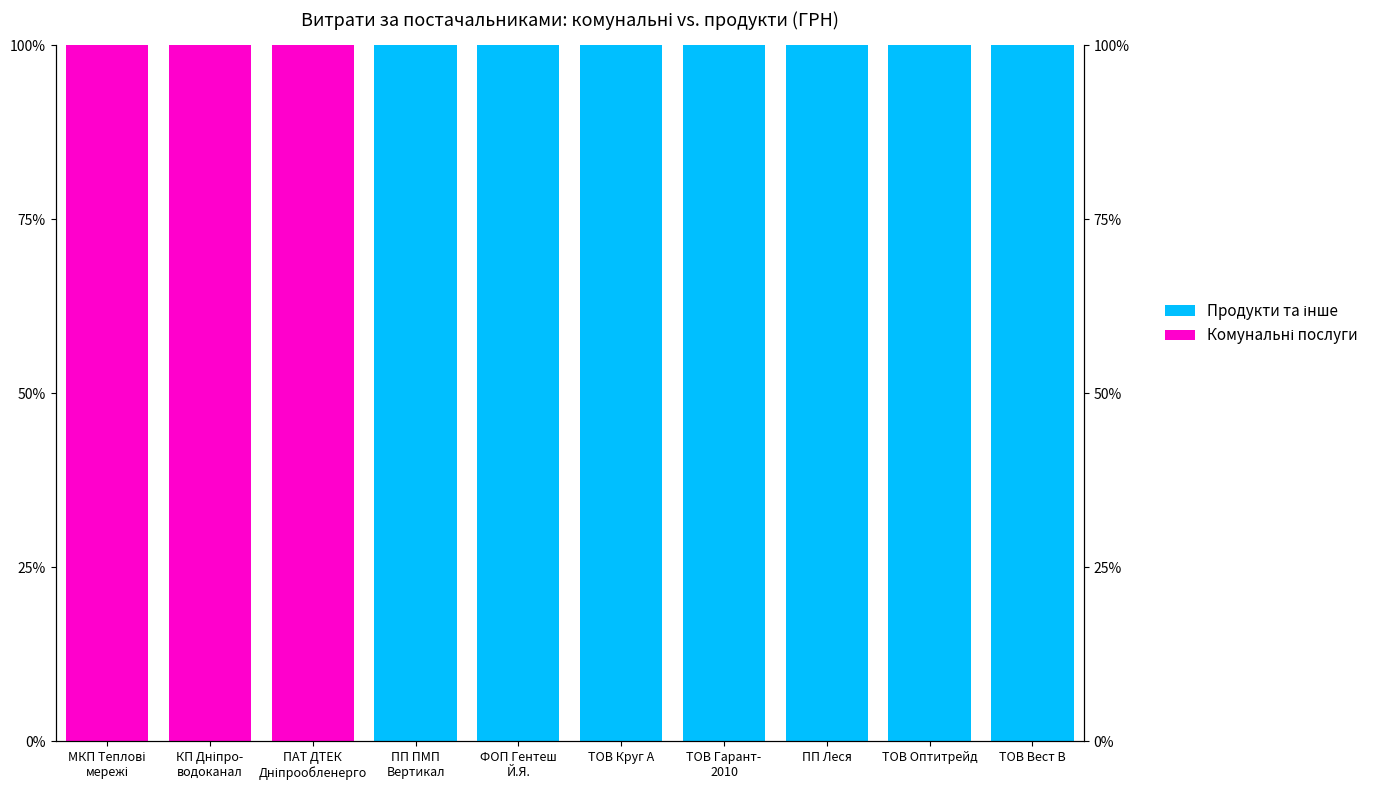

The value of Комунальні послуги at ФОП Гентеш
Й.Я. is -41. True or false?

False